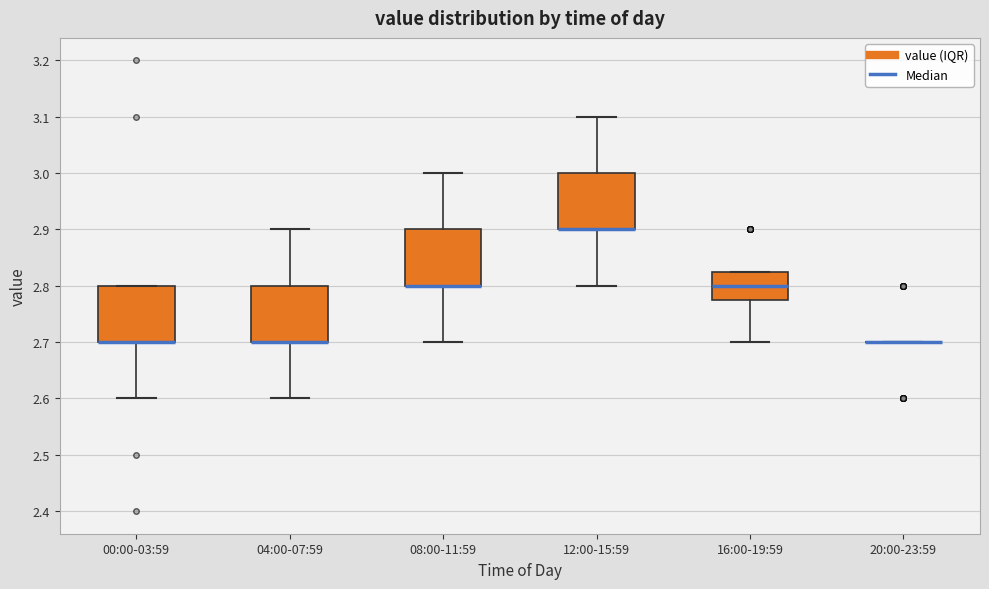

Where is the upper edge of the box for 16:00-19:59 on the y-axis? The values are not printed on the chart, so give them approximately, as read against the axis.

2.83